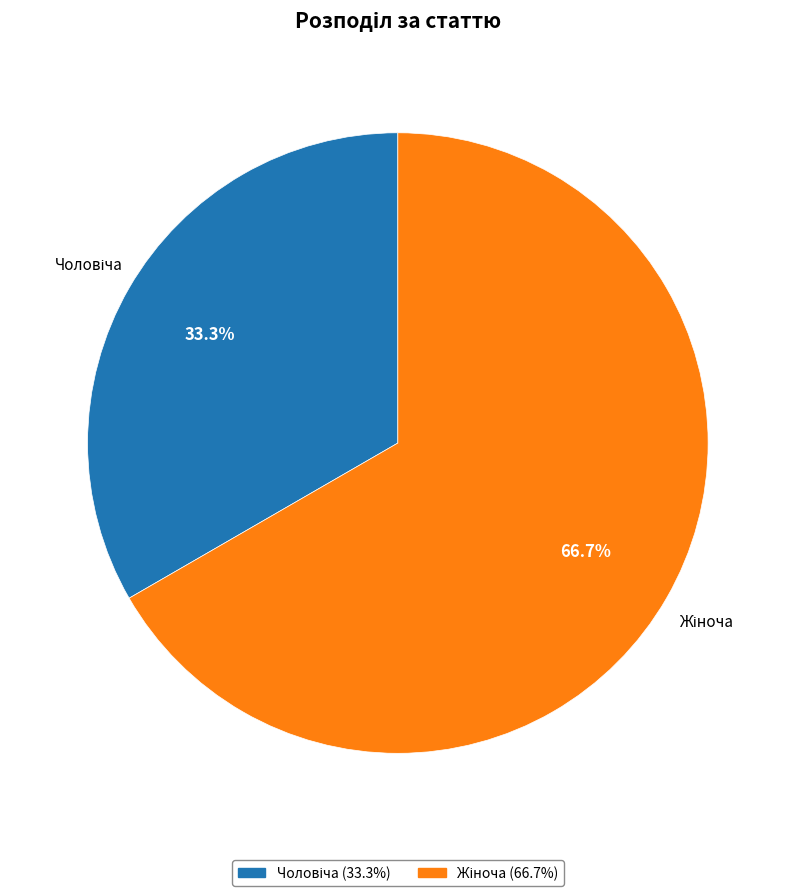

How many segments does this pie chart have?

2